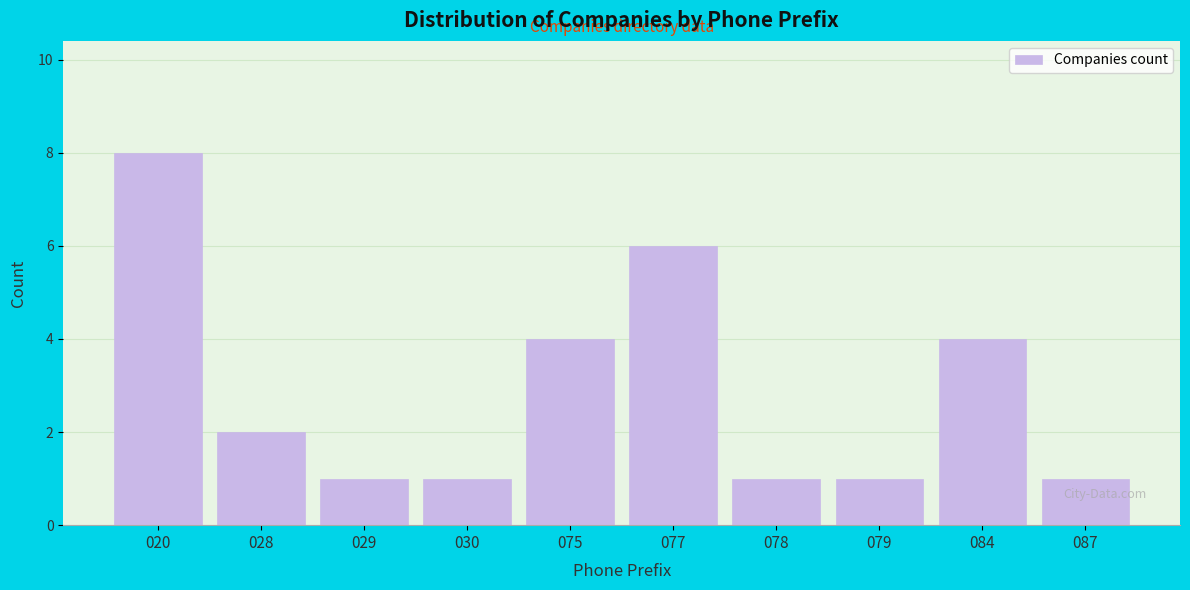

Reading right to left, extract all data points from this chart.

087=1	084=4	079=1	078=1	077=6	075=4	030=1	029=1	028=2	020=8